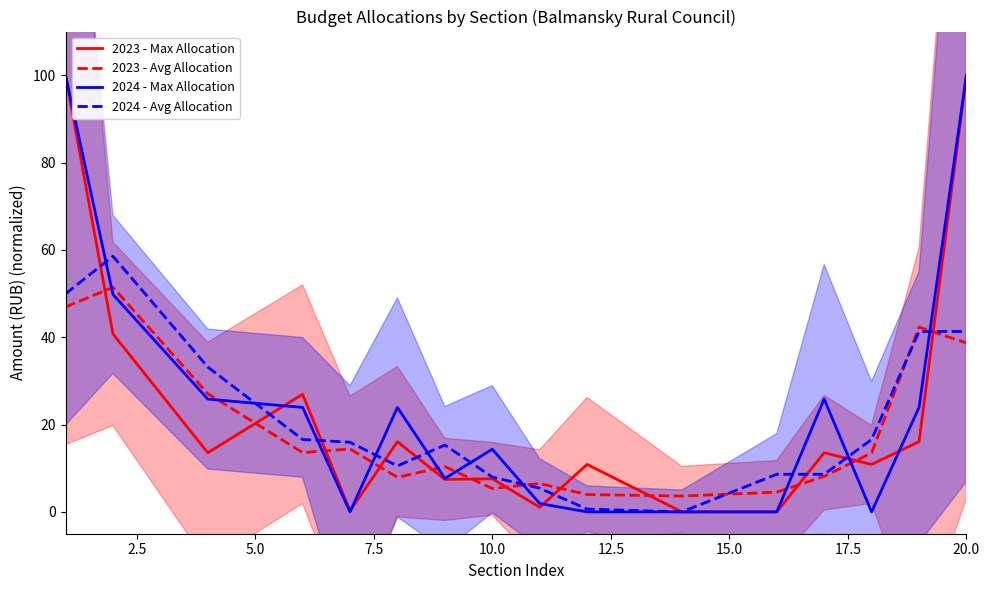

After their last crossing, which series has the higher values: 2024 - Max Allocation or 2023 - Avg Allocation?

2024 - Max Allocation